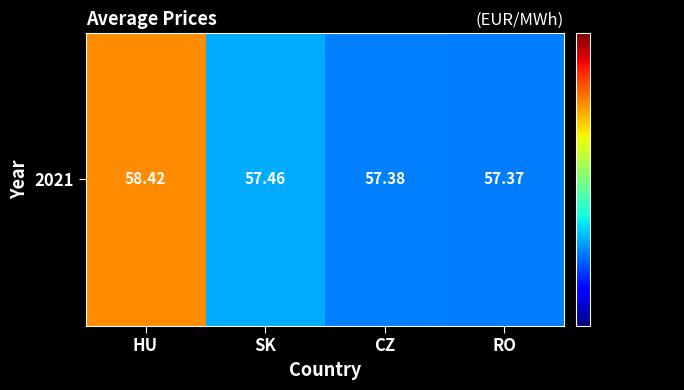

Reading right to left, extract all data points from this chart.

57.4	57.4	57.5	58.4